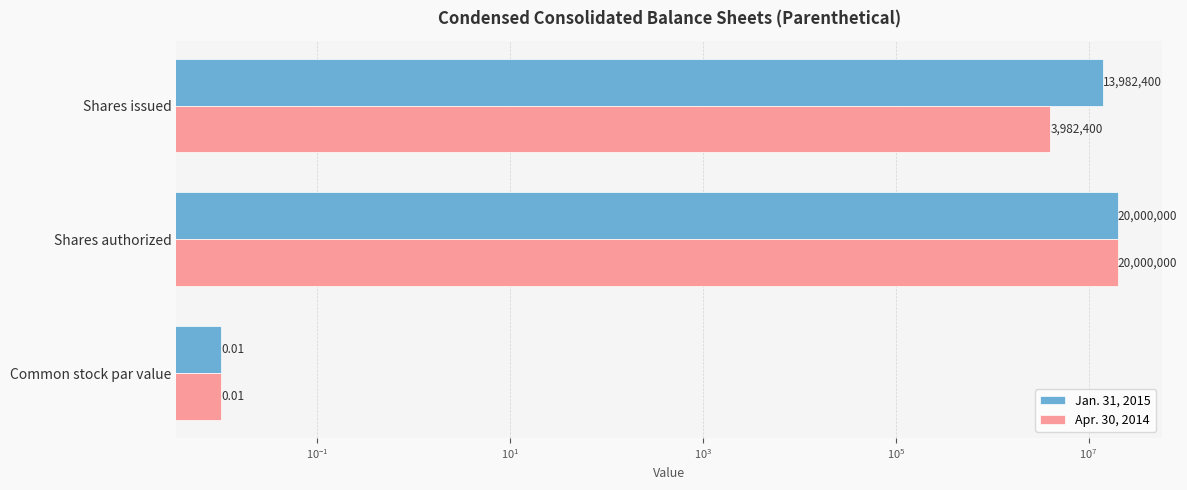

What is the average value of the Jan. 31, 2015 series?

11327466.7